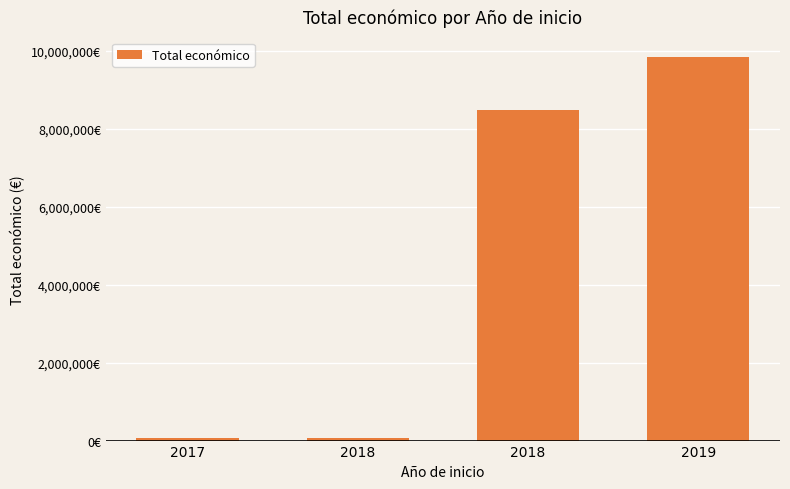

The chart shows a value of 9847932 at 2019. True or false?

True